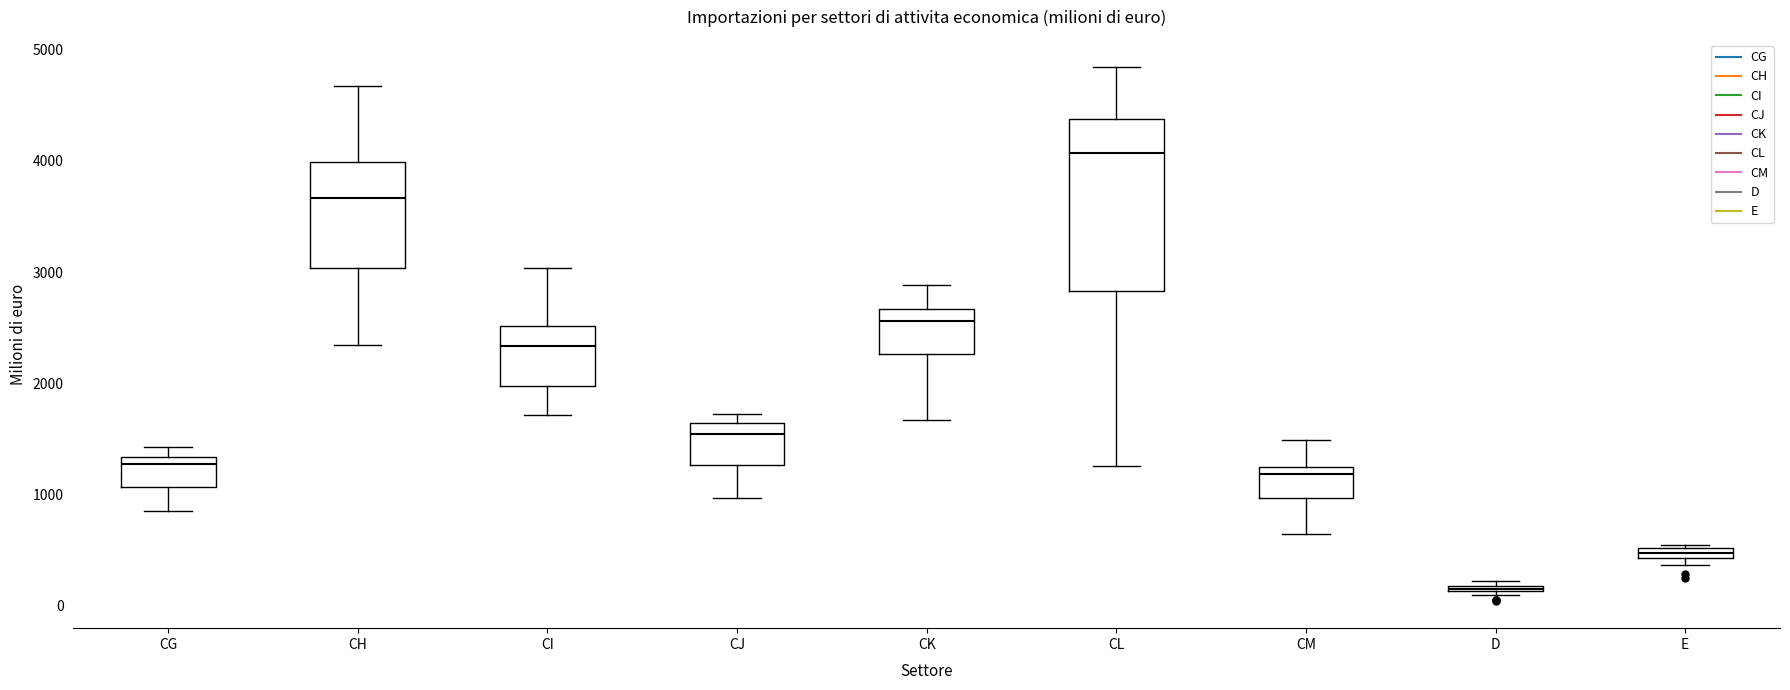

Which box has the highest median line?

CL